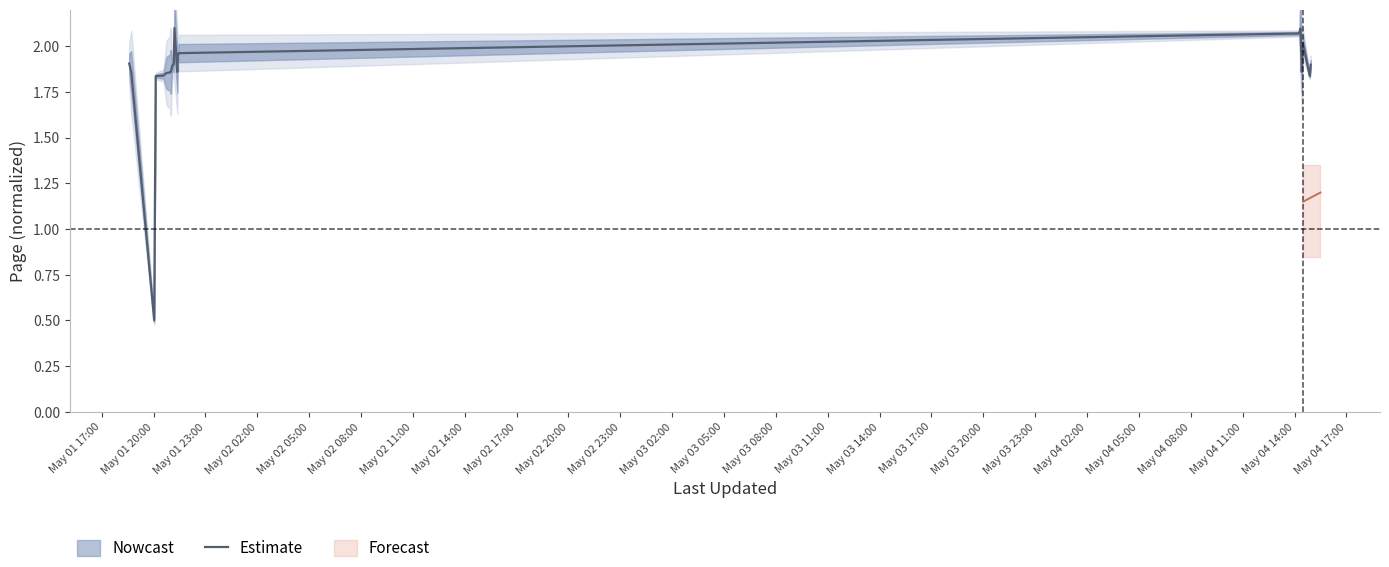

What is the average value?

1.9